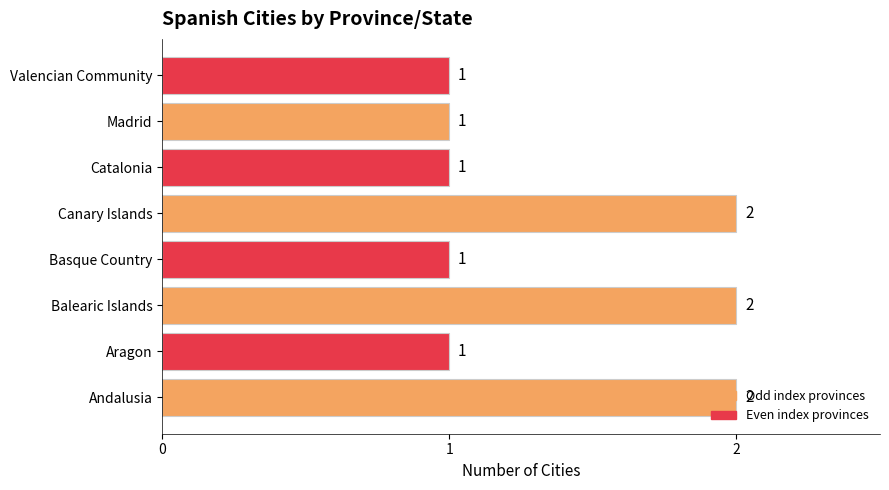

Approximately how many times larger is the value at Canary Islands compared to Balearic Islands?

1.0